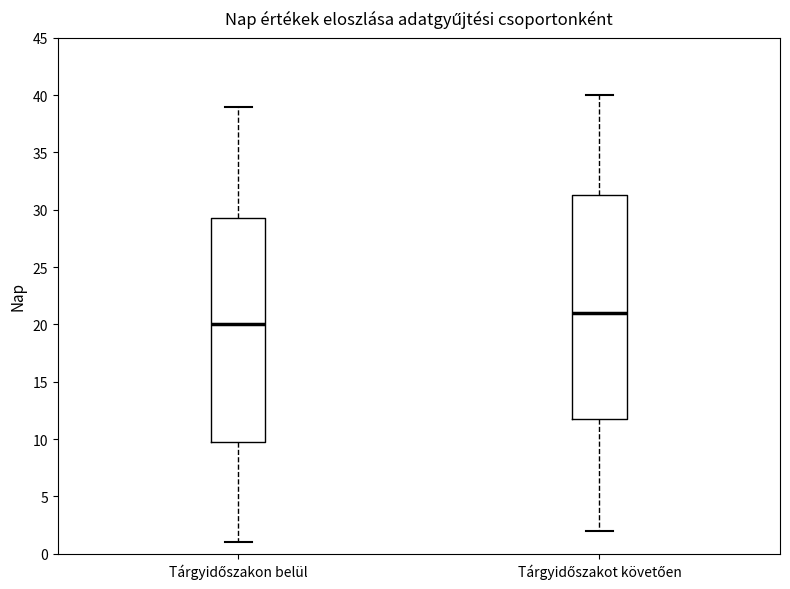

Reading left to right, transcribe this box plot: for each box, give where its median line is, the range the box spans, and where its two whiskers end, as read against the y-axis. The values are not printed on the chart, so give them approximately, as read against the axis.

Tárgyidőszakon belül: median 20.0, box 10.0 to 29.5, whiskers 1.0 to 39.0
Tárgyidőszakot követően: median 21.0, box 12.0 to 31.5, whiskers 2.0 to 40.0